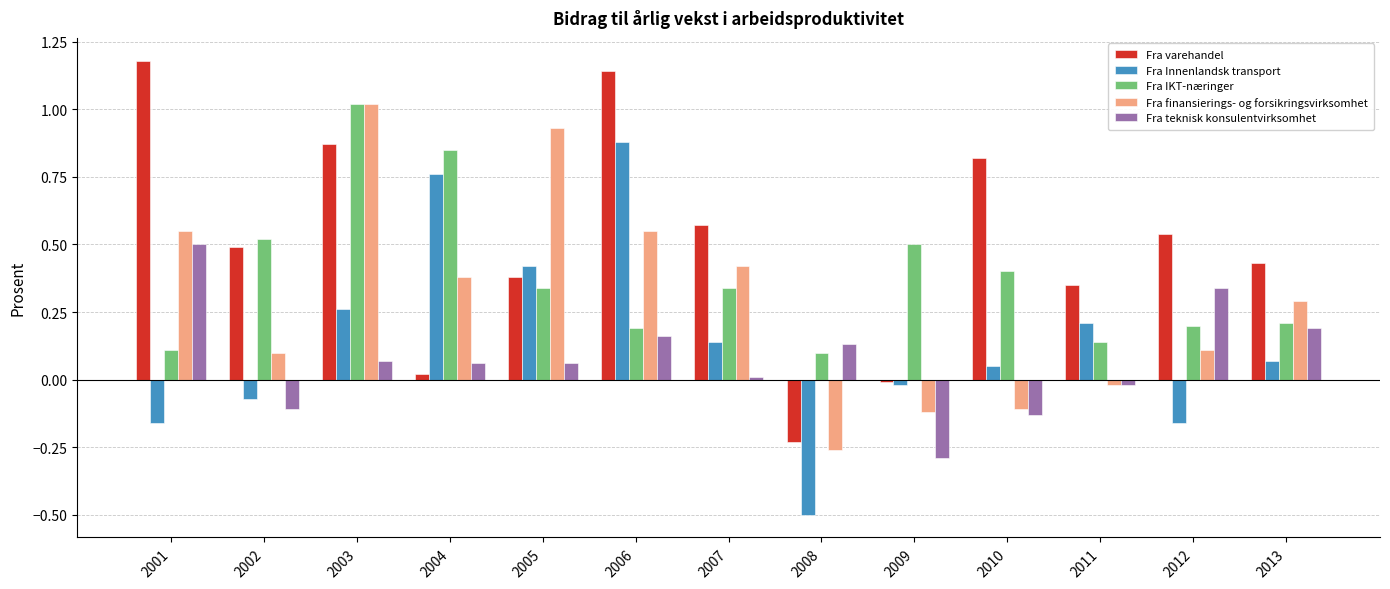

What is the difference between the second highest and minimum values in the Fra Innenlandsk transport series?

1.3